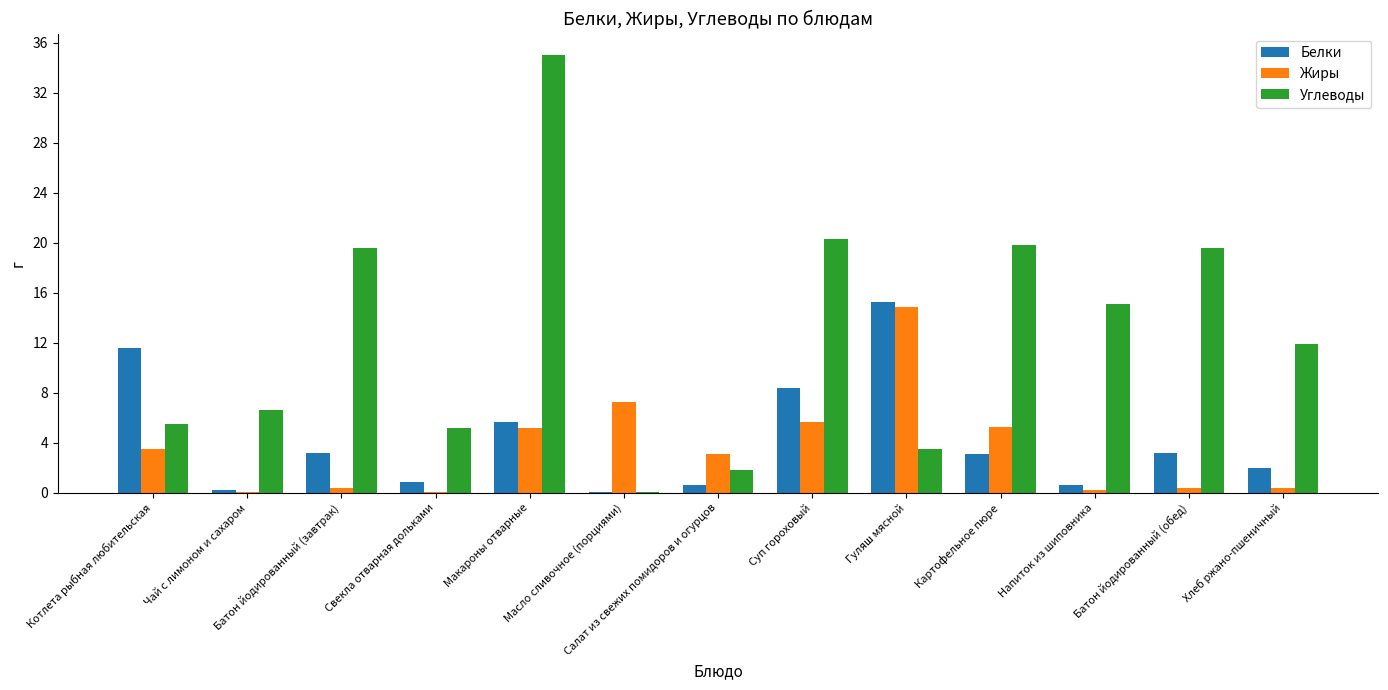

How many data points in Жиры are above 3?

7